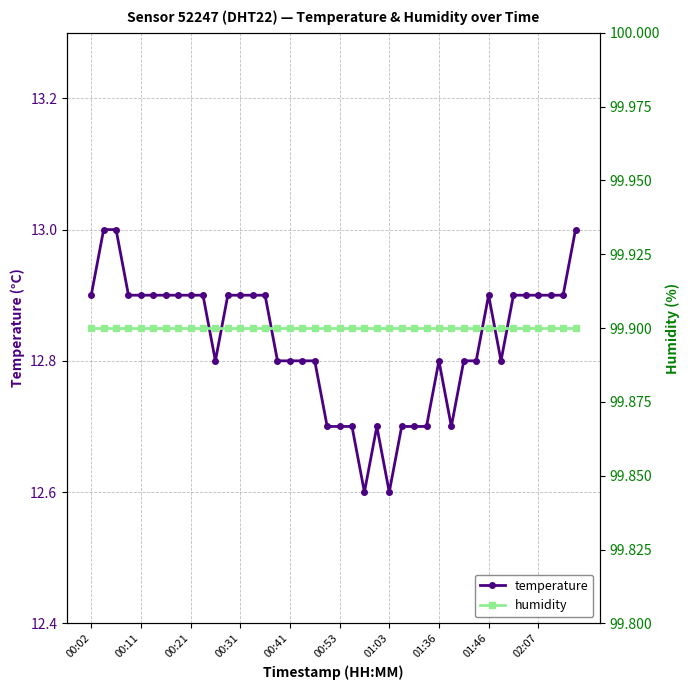

What is the minimum value for humidity?

99.9